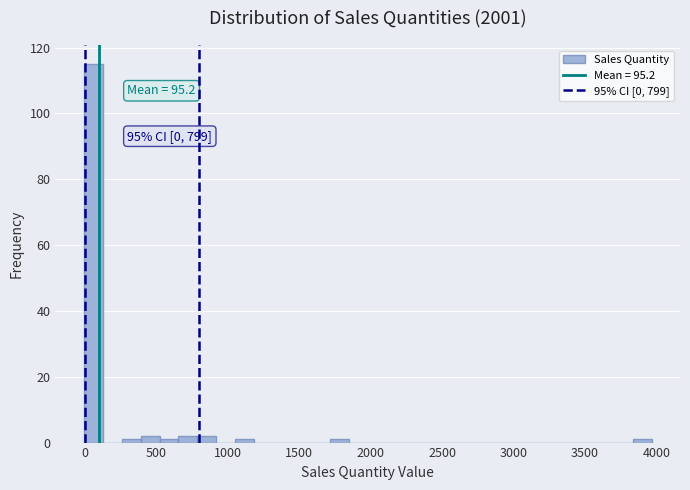

Around what value on the x-axis is the tallest bar? Give the approximate position of its centre, as read against the axis.

50